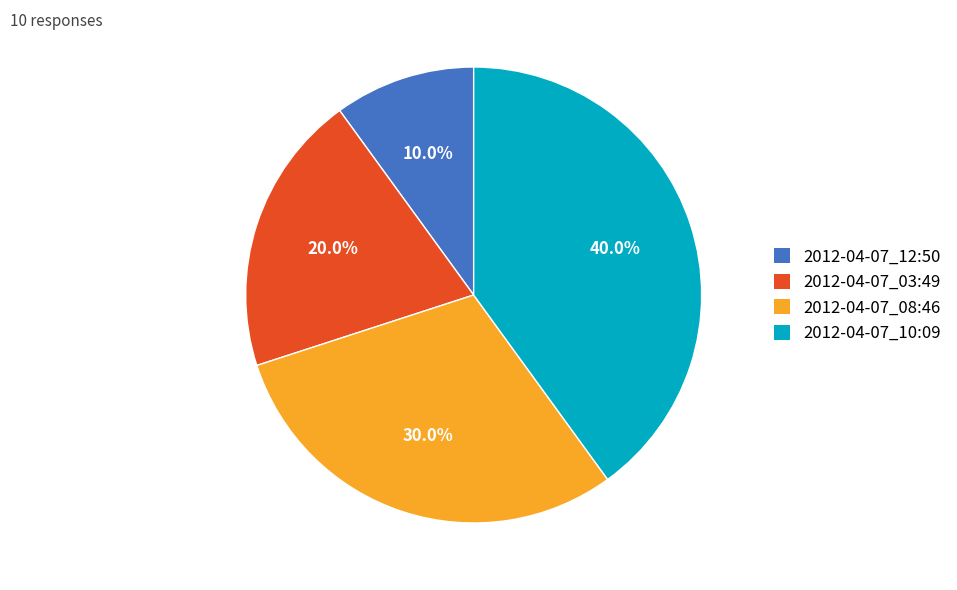

Is it true that 2012-04-07_03:49 is 33% of the pie?

False